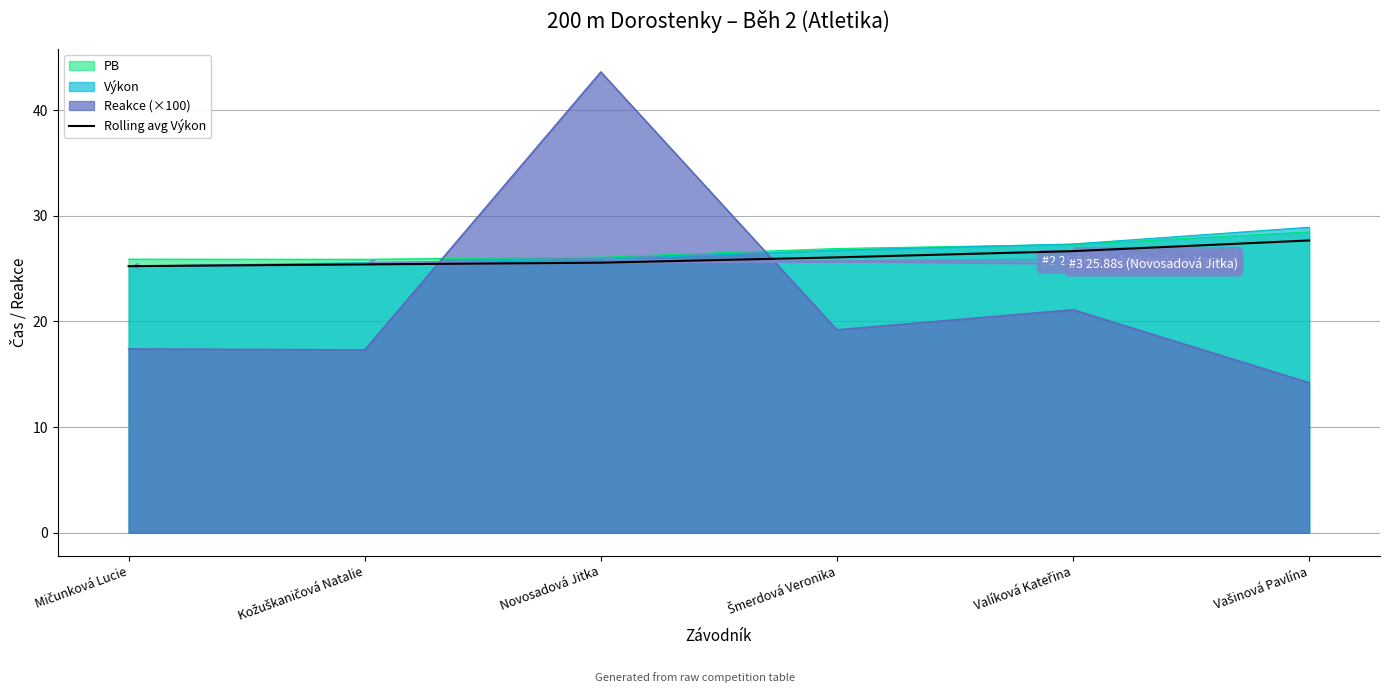

True or false: the data has more than 1 interior local peaks.

False